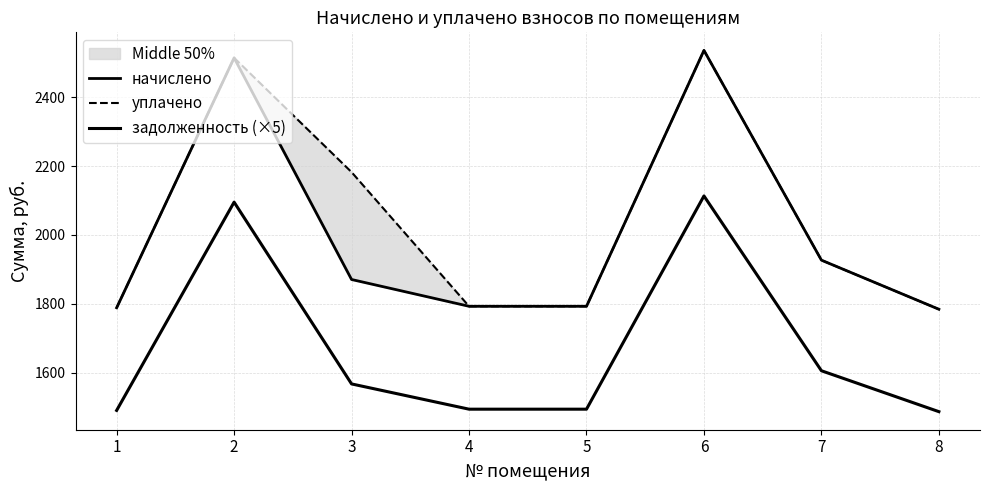

At which label does уплачено first exceed 1926?

2